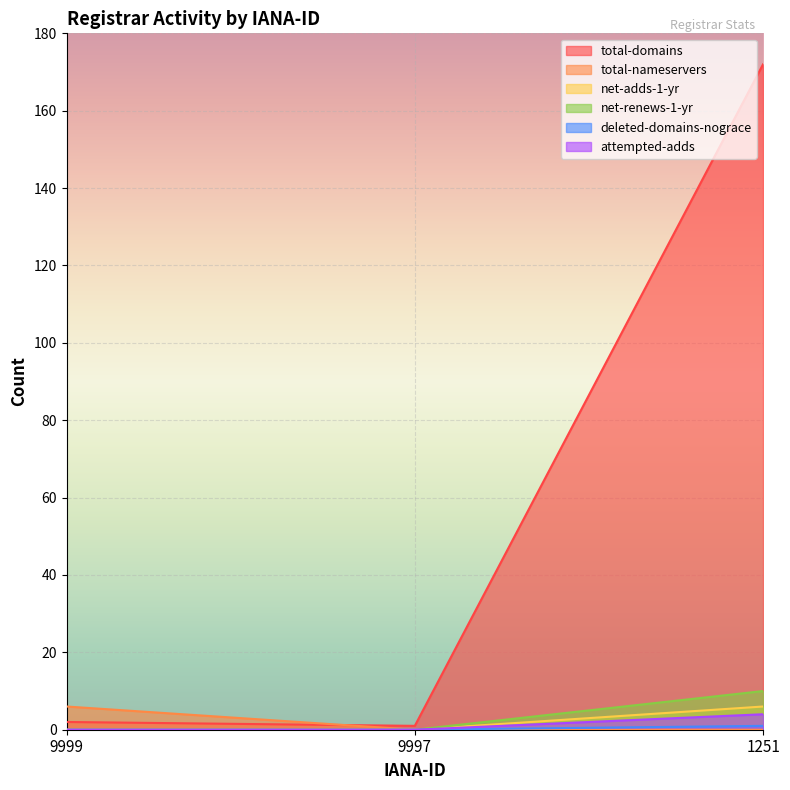

Is it true that net-renews-1-yr equals 0 at 9997?

True